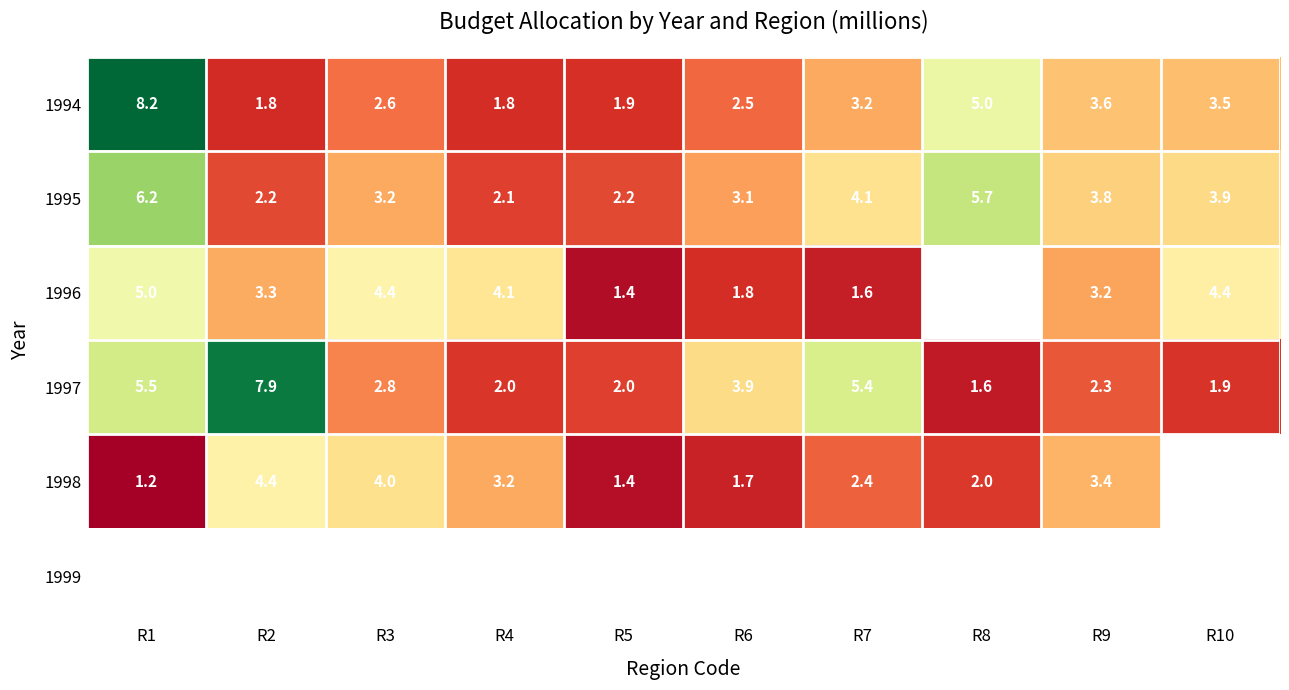

List the labels in order of 1997 value, largest first.

R2, R1, R7, R6, R3, R9, R5, R4, R10, R8